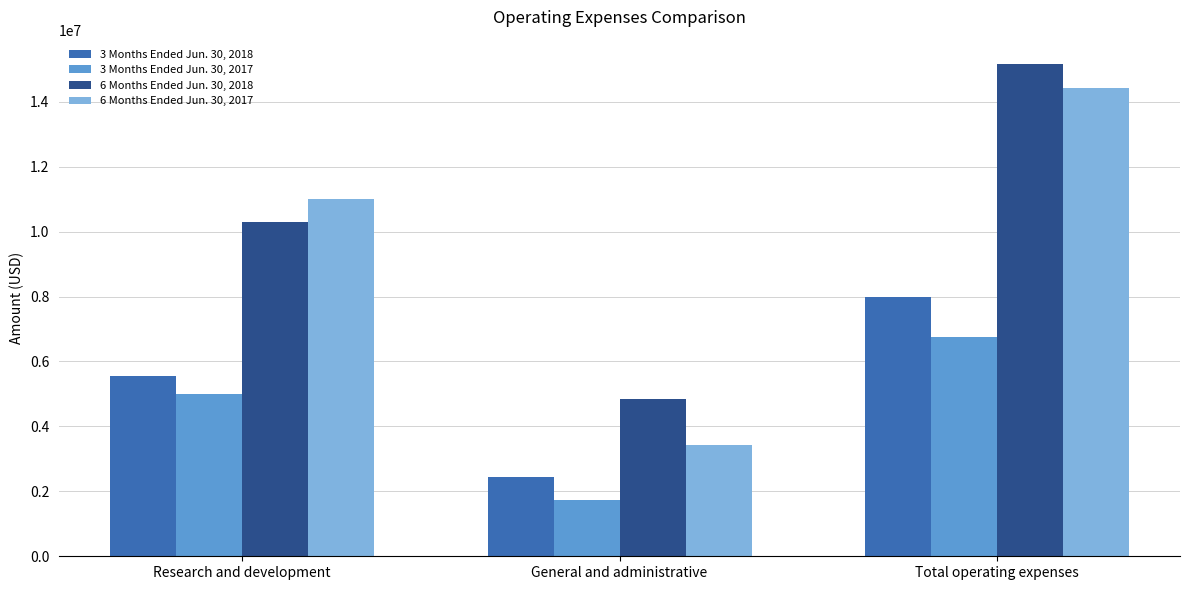

The 6 Months Ended Jun. 30, 2017 series shows 14422771 at Total operating expenses. True or false?

True